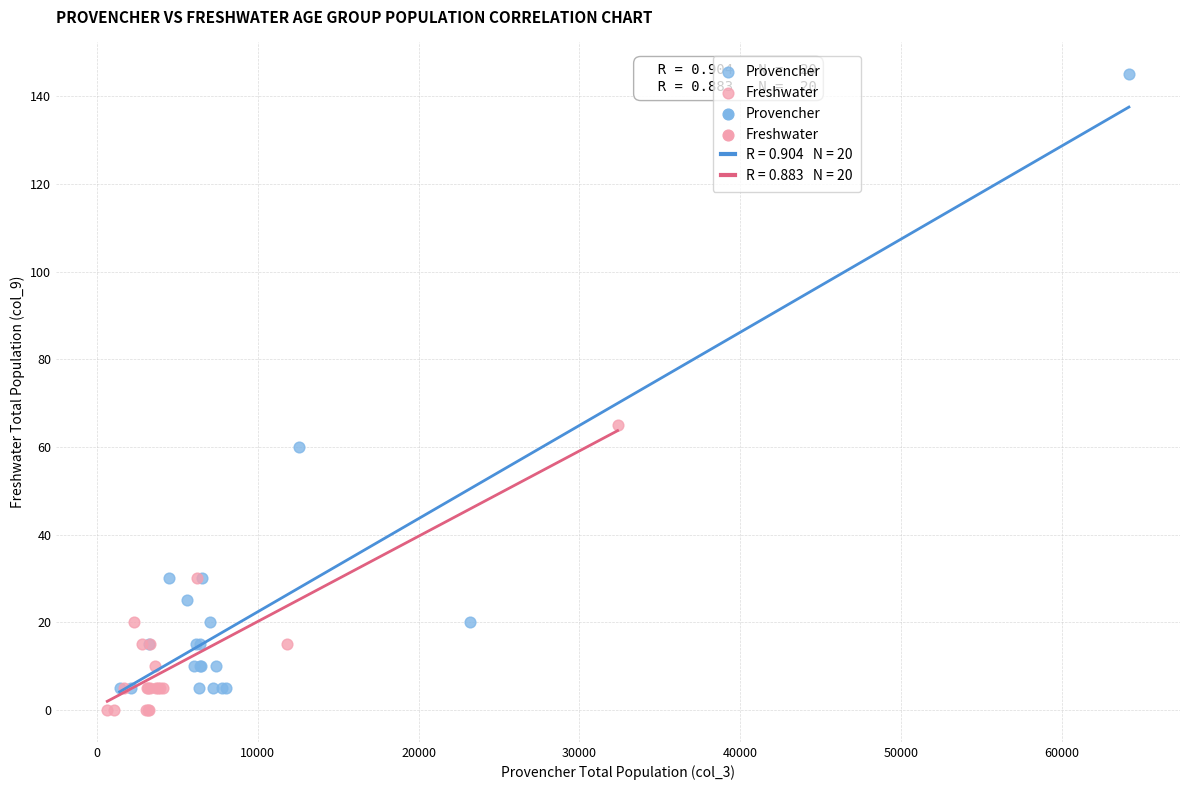

Which series reaches the maximum Y coordinate?

Provencher